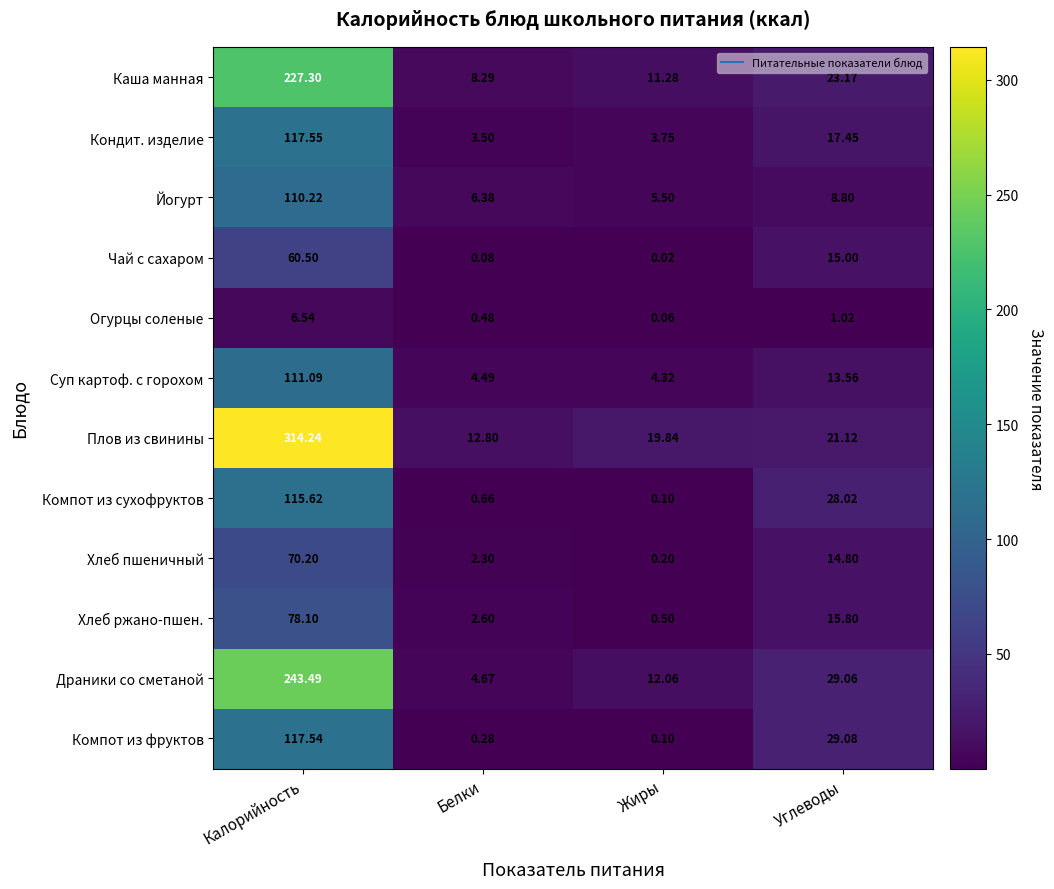

At which category is the sum across all series the highest?

Калорийность